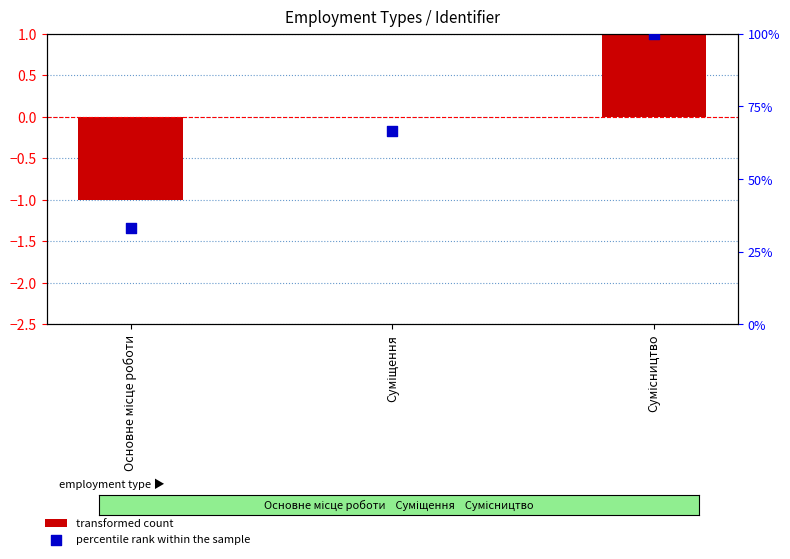

Which series has the largest total across all categories?

percentile rank within the sample